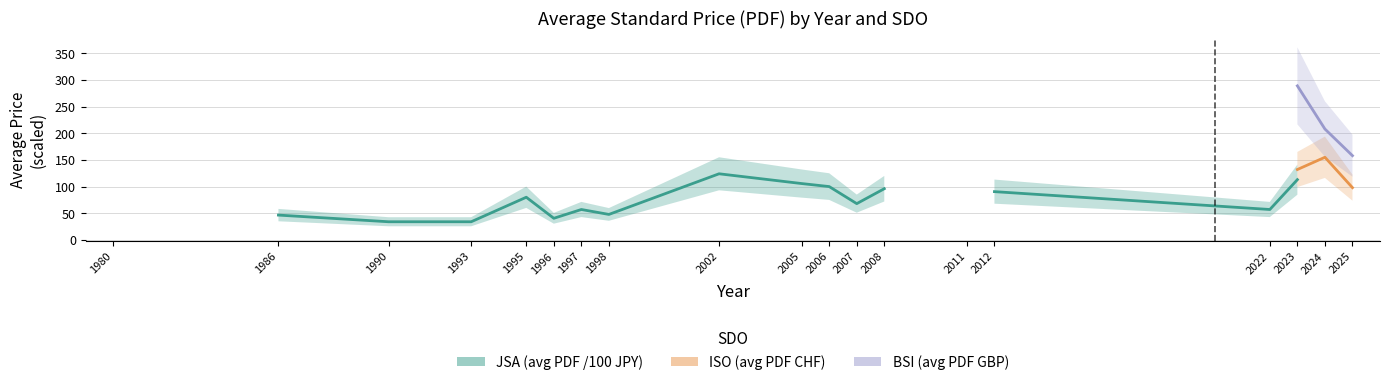

True or false: JSA (avg PDF price / 100 JPY) and BSI (avg PDF price GBP) cross at least once.

False